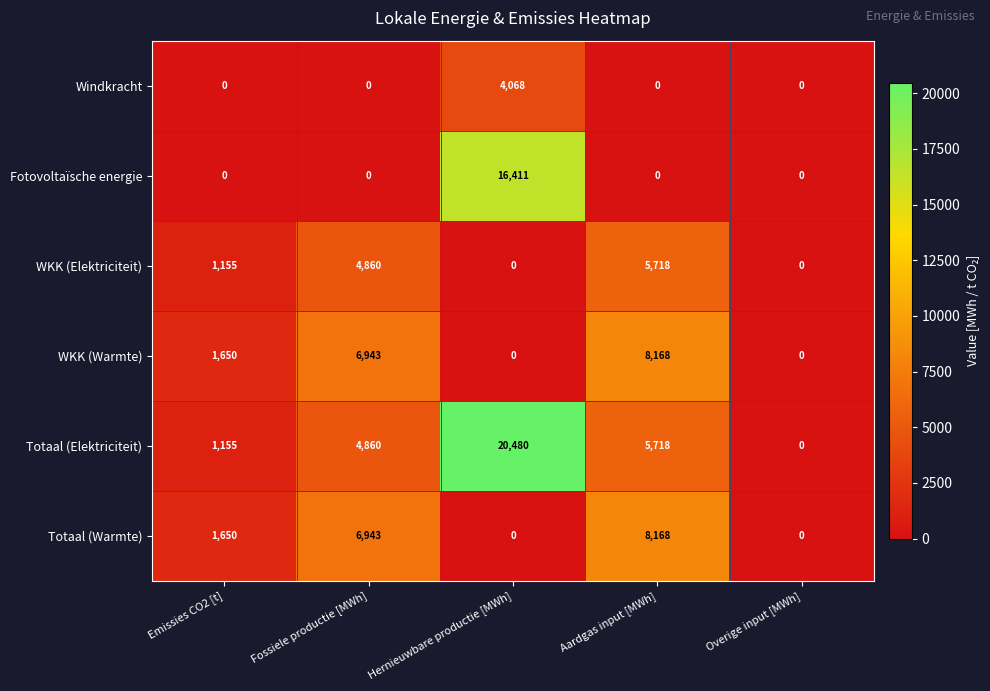

The value of Windkracht at Overige input [MWh] is 0. True or false?

True